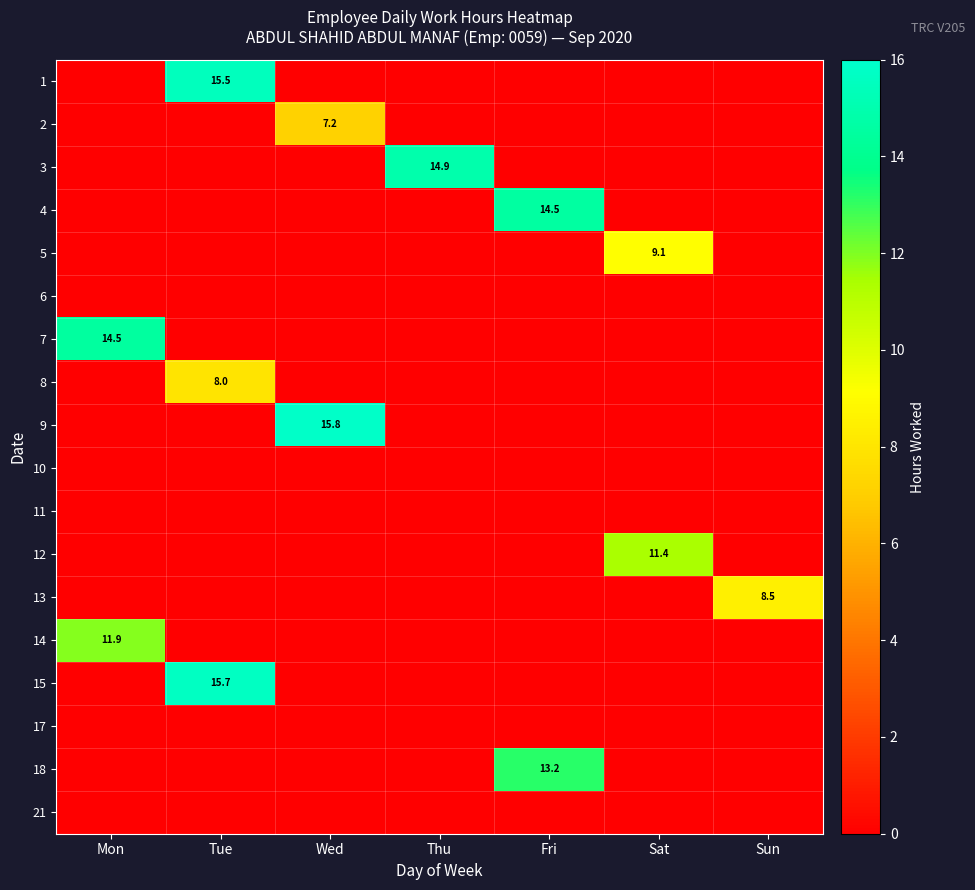

Is it true that 7 equals 14.5 at Mon?

True